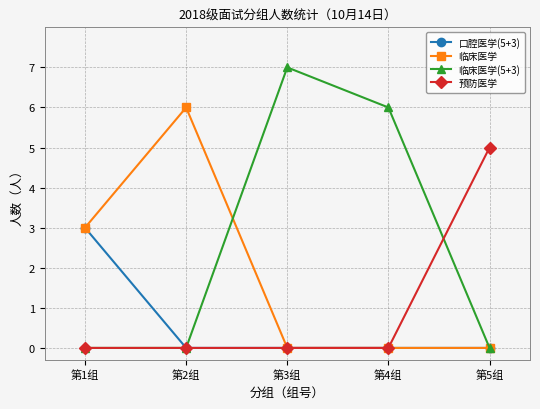

At which category does the chart reach its peak across all series?

第3组